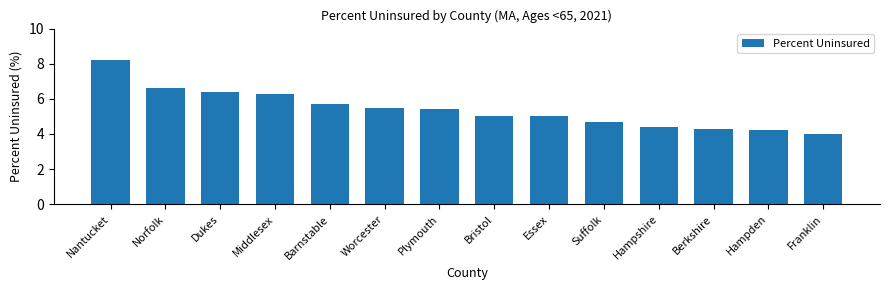

Reading right to left, what are all the values shown in this chart?

4.0	4.2	4.3	4.4	4.7	5.0	5.0	5.4	5.5	5.7	6.3	6.4	6.6	8.2